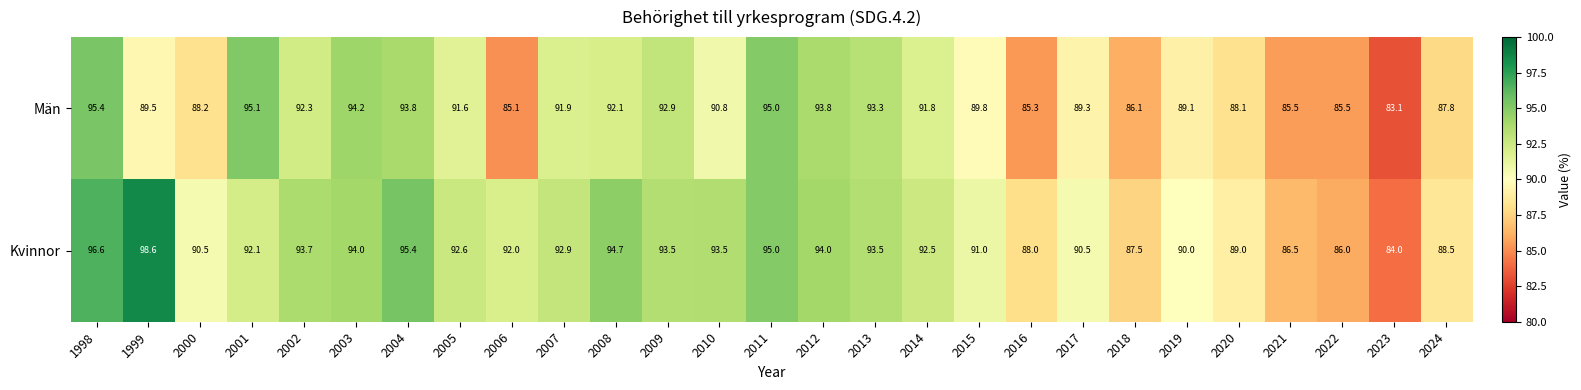

What is the difference between the Kvinnor values at 2015 and 2019?

1.0